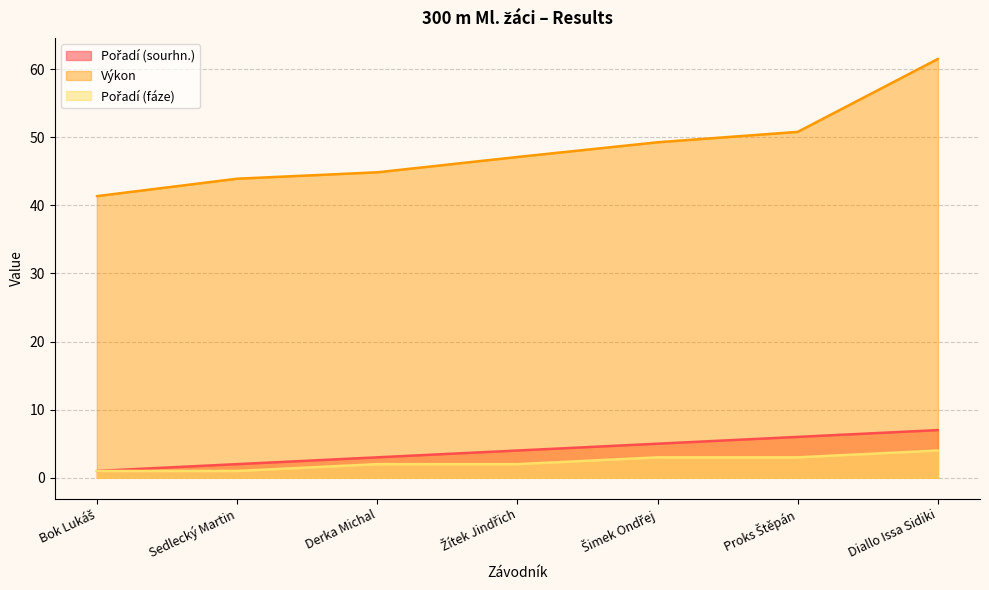

What is the spread (max minus min) of values at Derka Michal?

42.9